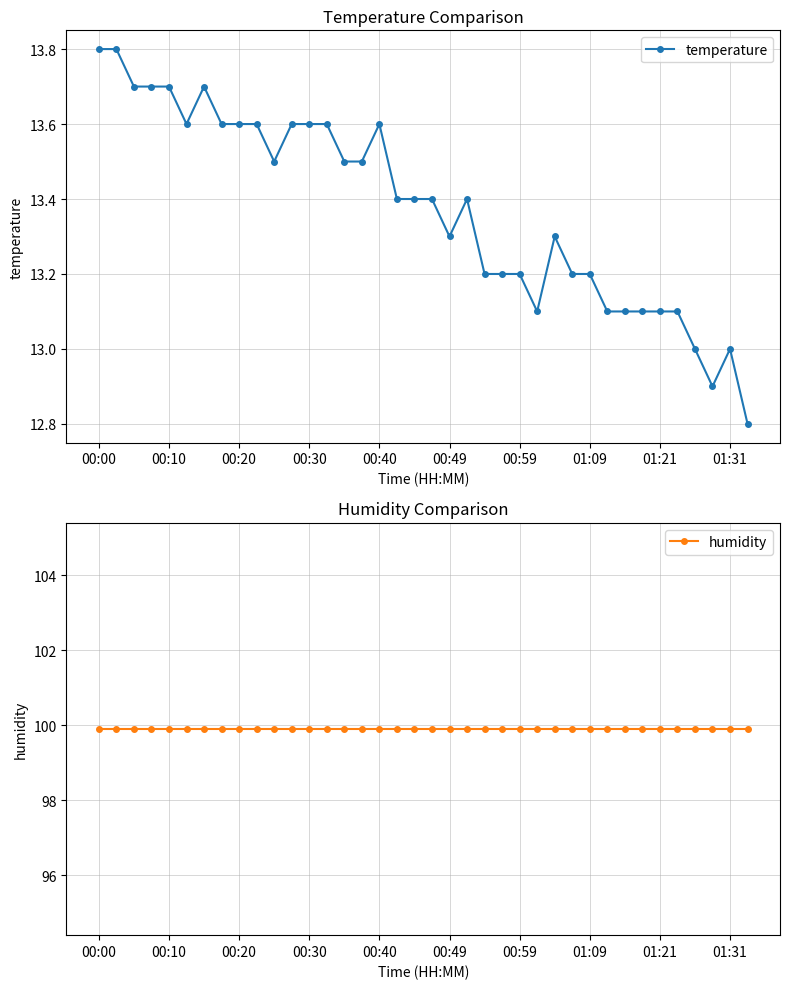

The value of temperature at 00:49 is 13.3. True or false?

True